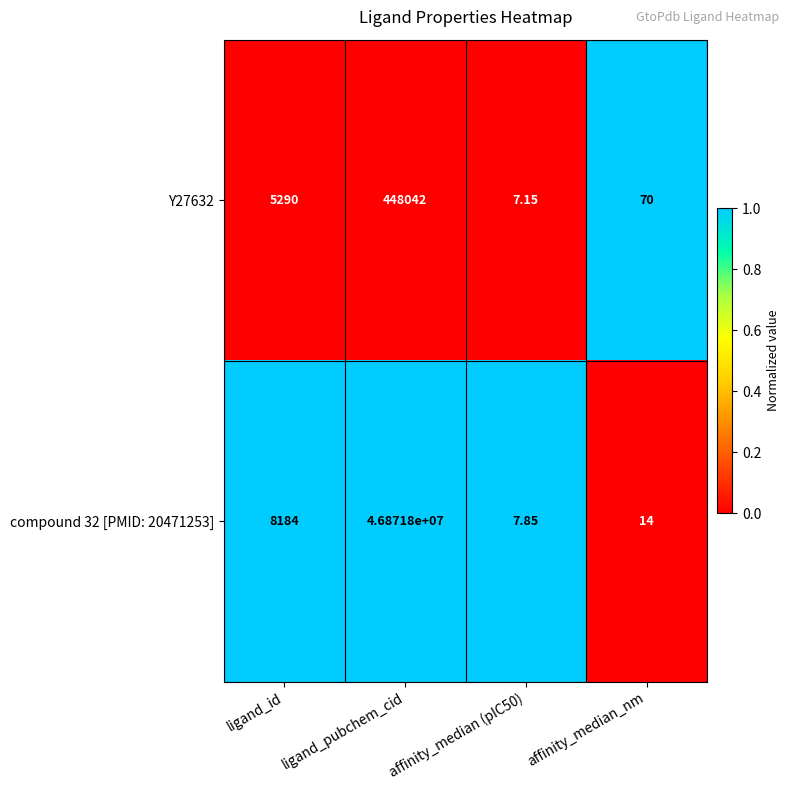

At which label does Y27632 reach its peak?

ligand_pubchem_cid